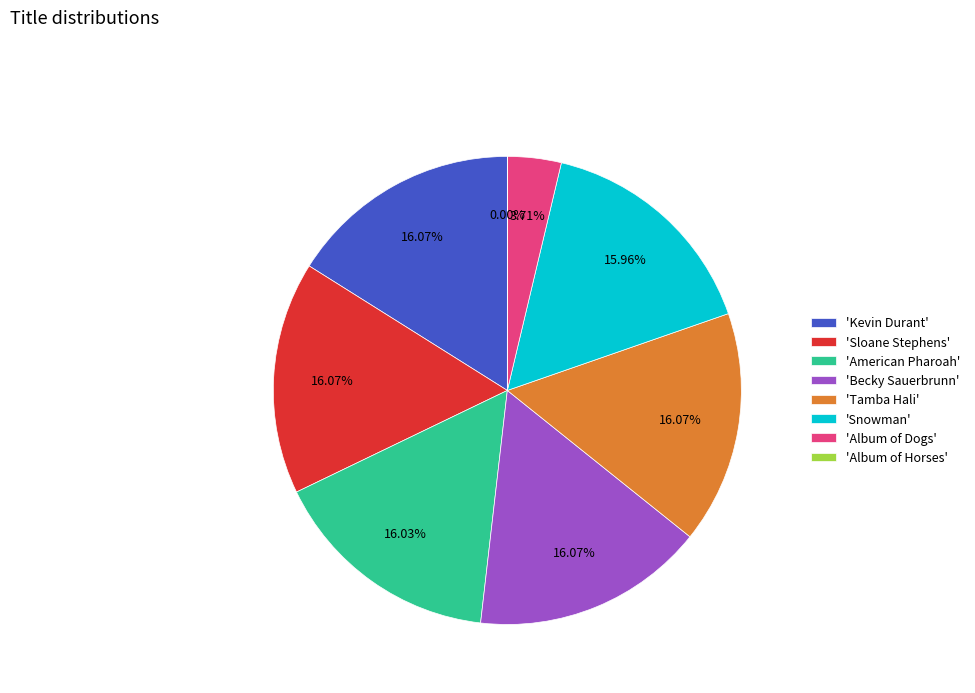

Approximately how many times larger is the value at 'American Pharoah' compared to 'Becky Sauerbrunn'?

1.0